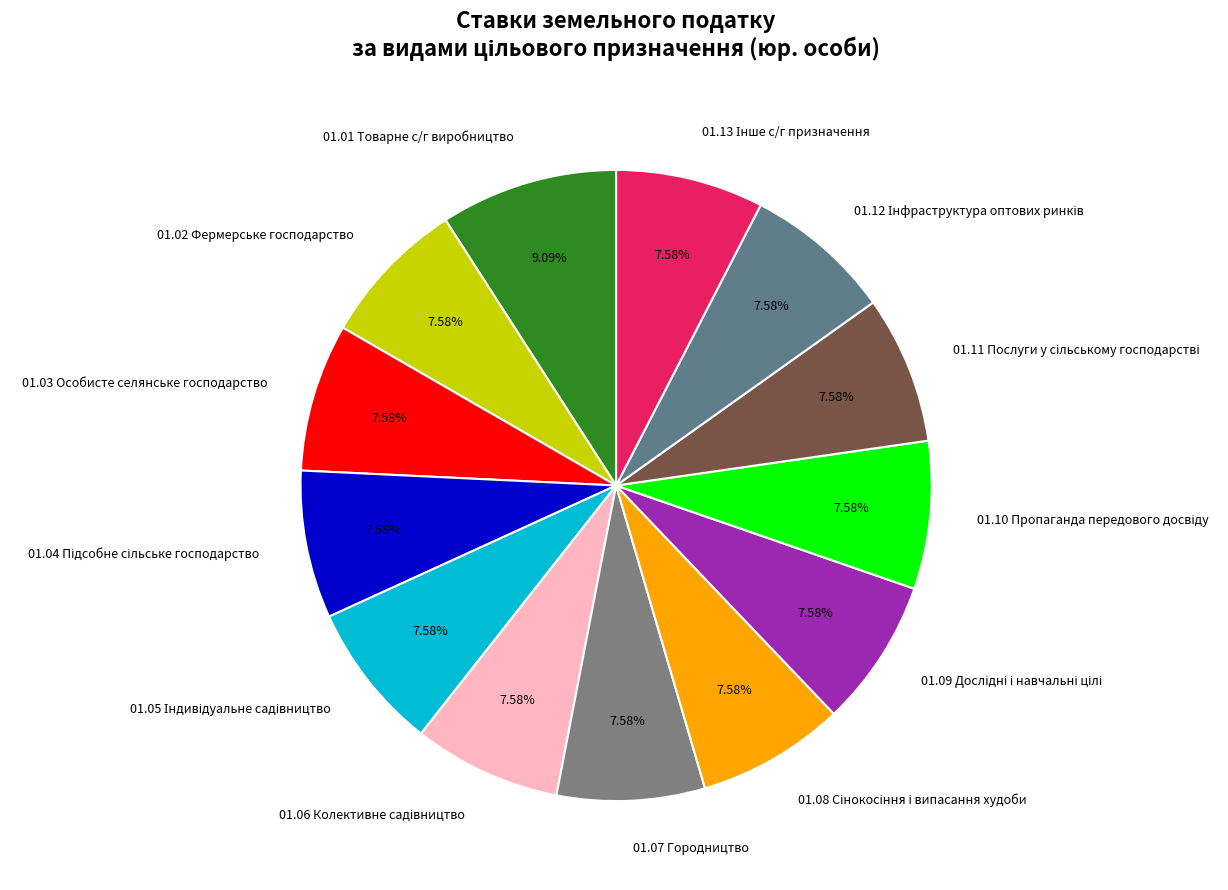

Is there any slice that represents more than half of the pie?

No